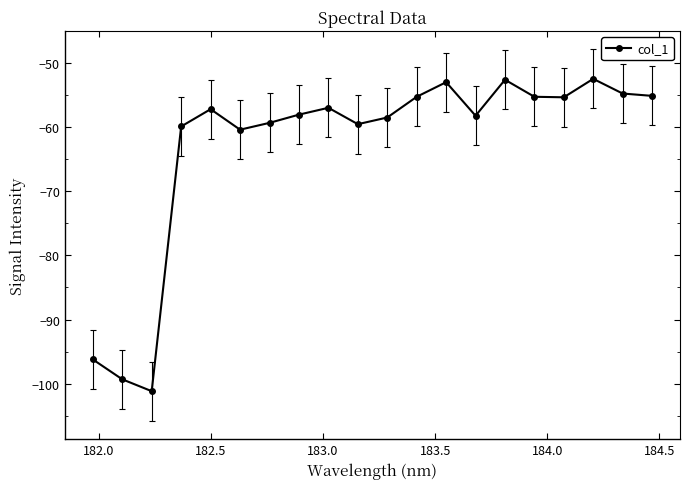

True or false: the data has more than 1 interior local peaks.

True